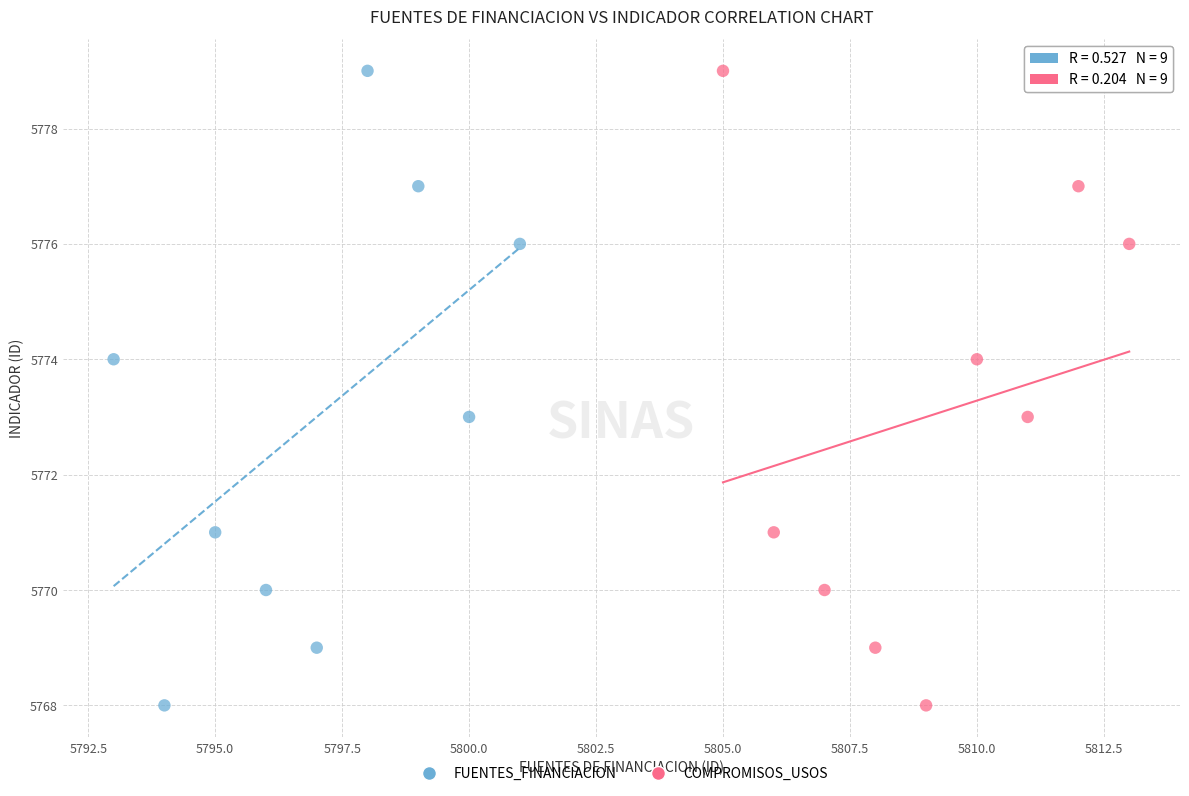

What are all the series names shown in the legend?

FUENTES_FINANCIACION, COMPROMISOS_USOS